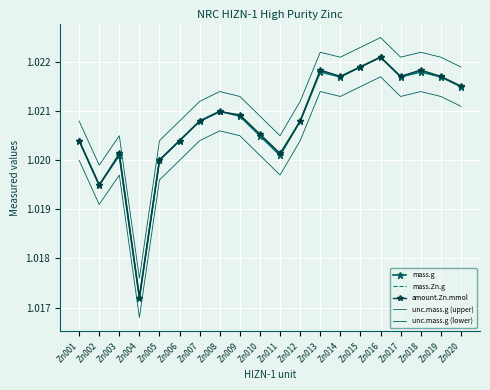

Count the number of categories in the chart.

20